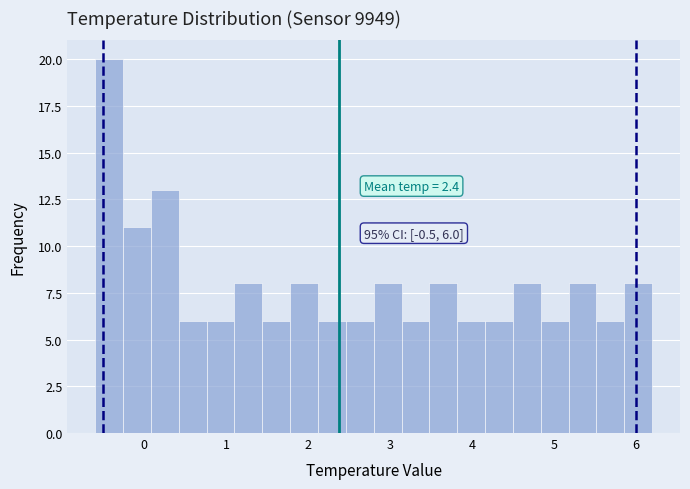

Around what value on the x-axis is the tallest bar? Give the approximate position of its centre, as read against the axis.

-0.4